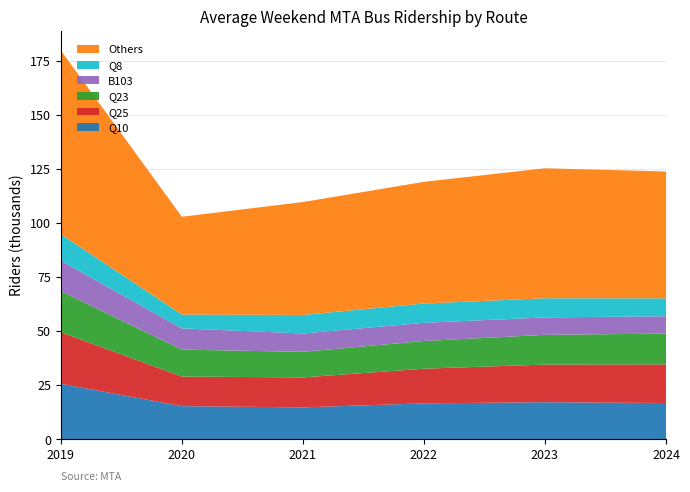

What is the total value across all series at 2023?

125.2